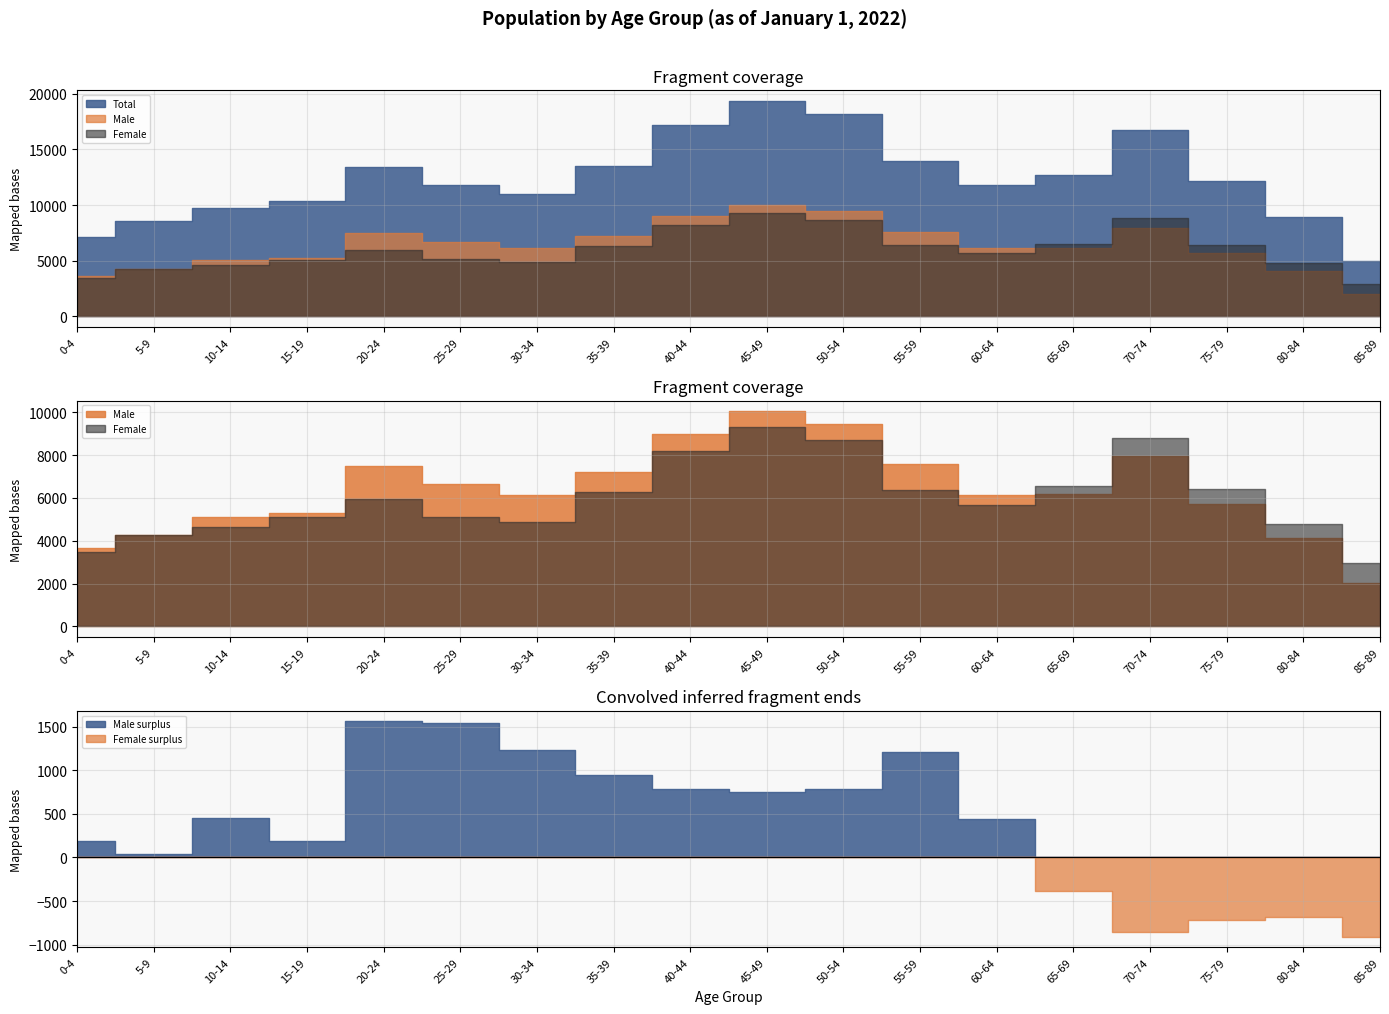

Is it true that Female equals 9313 at 75-79?

False